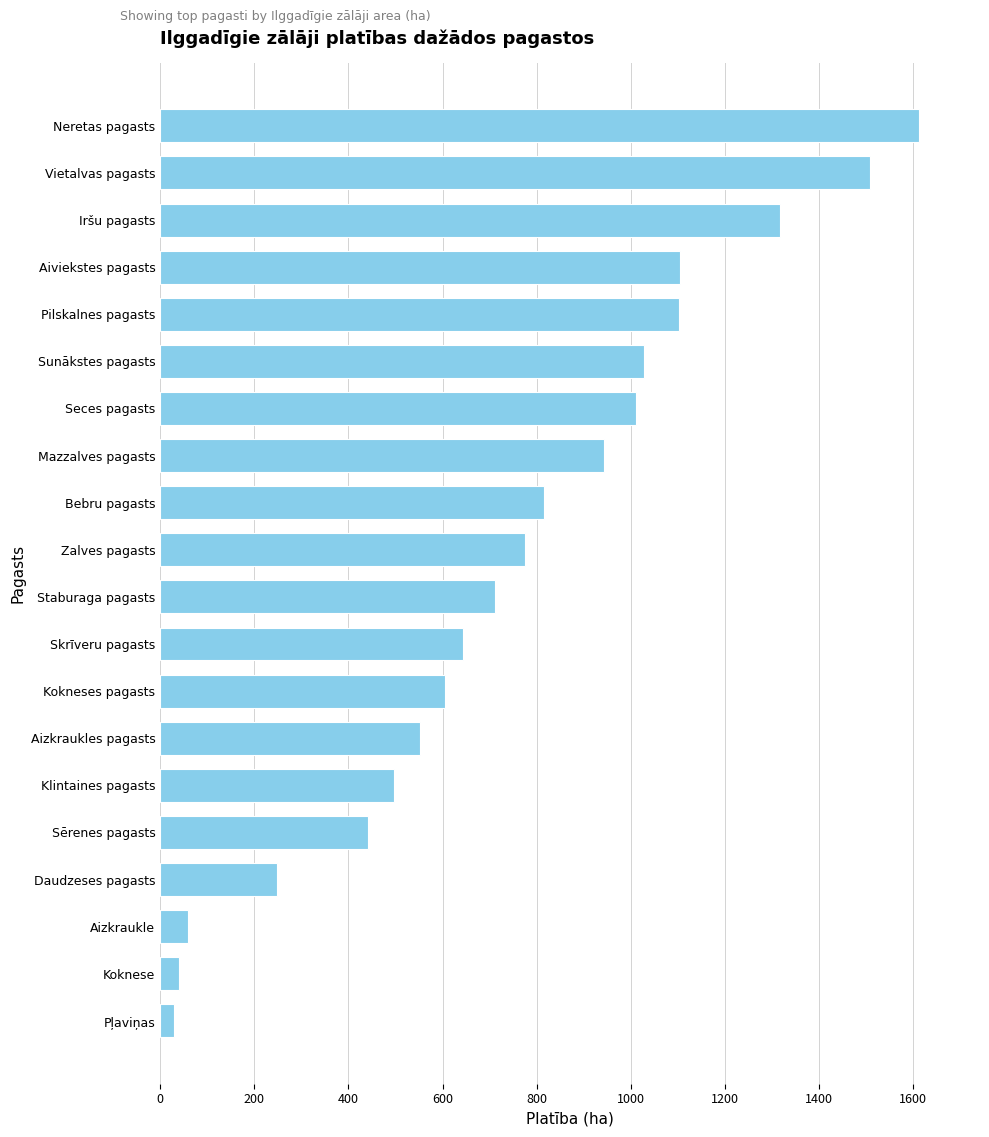

The chart shows a value of 943.7 at Mazzalves pagasts. True or false?

True